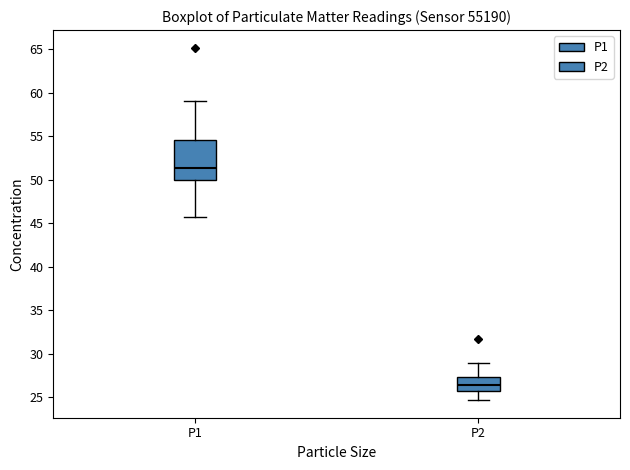

Which box has the lowest median line?

P2